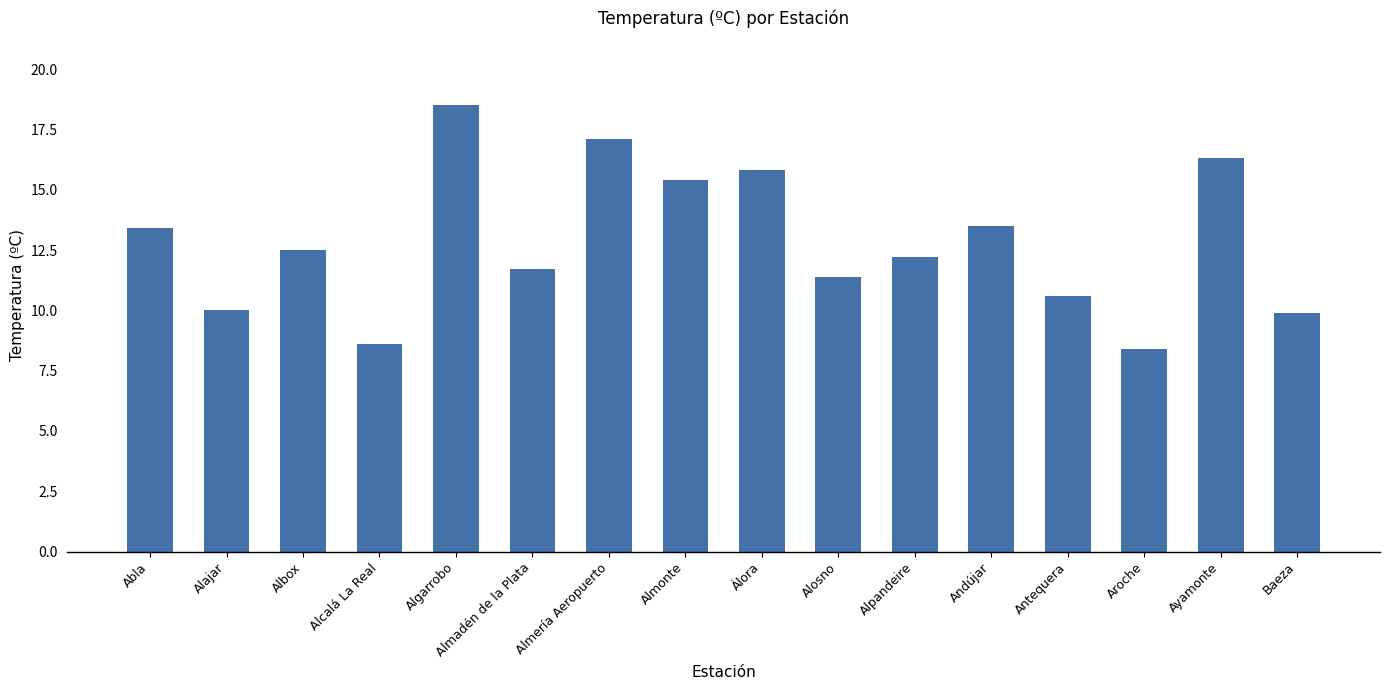

What position from the left is Almadén de la Plata?

6